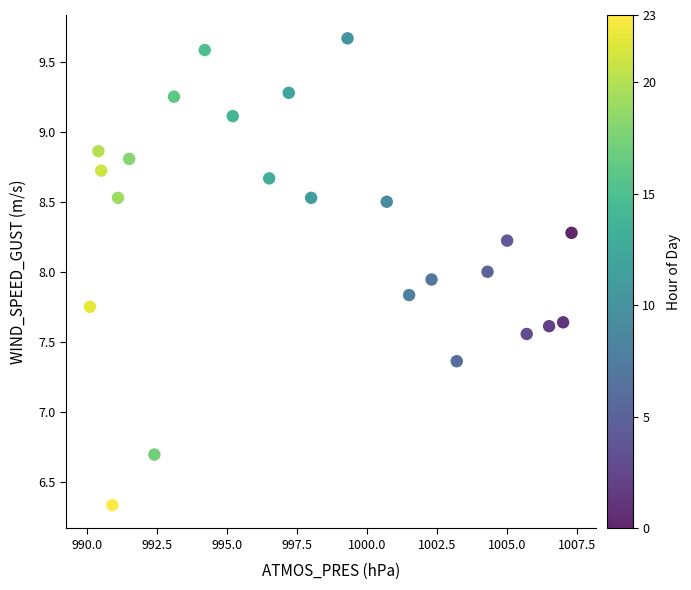

What Y value in the scatter plot is closest to 7?

6.7